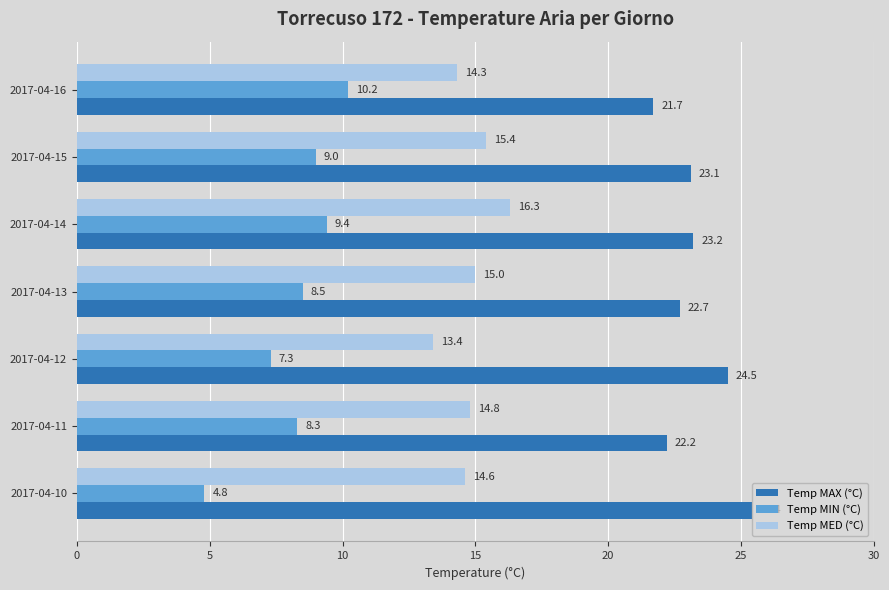

What is the greatest value displayed?

25.4